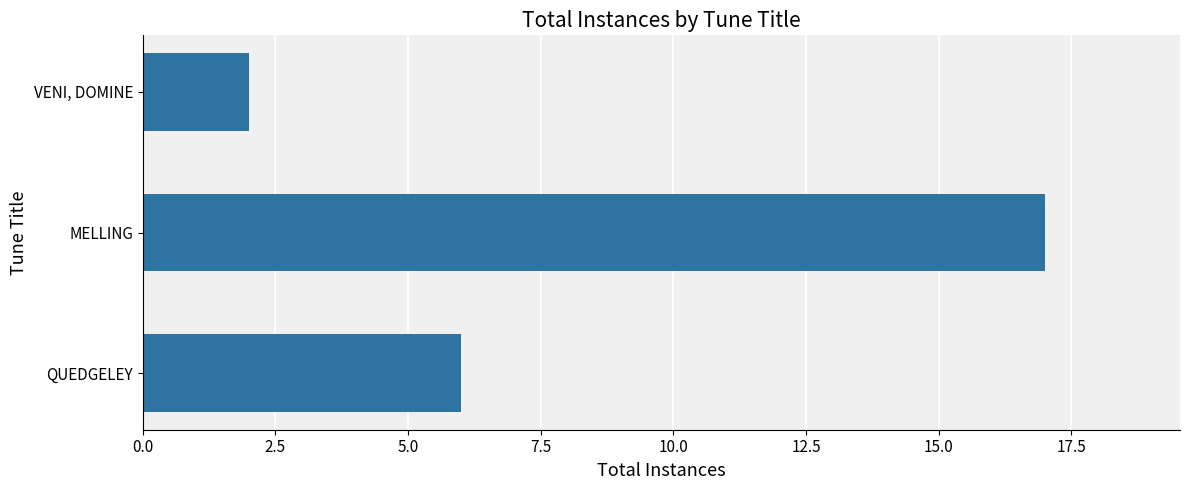

The chart shows a value of 17 at MELLING. True or false?

True